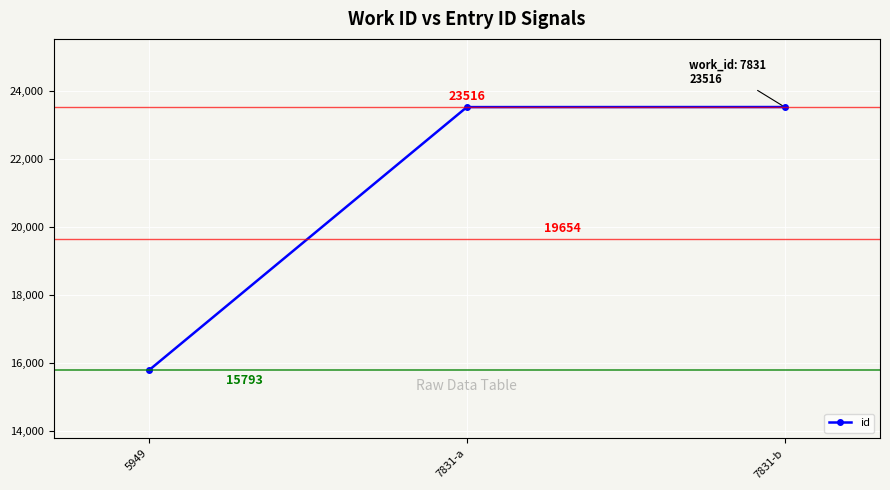

Reading left to right, what are all the values shown in this chart?

5949=15793	7831-a=23514	7831-b=23516